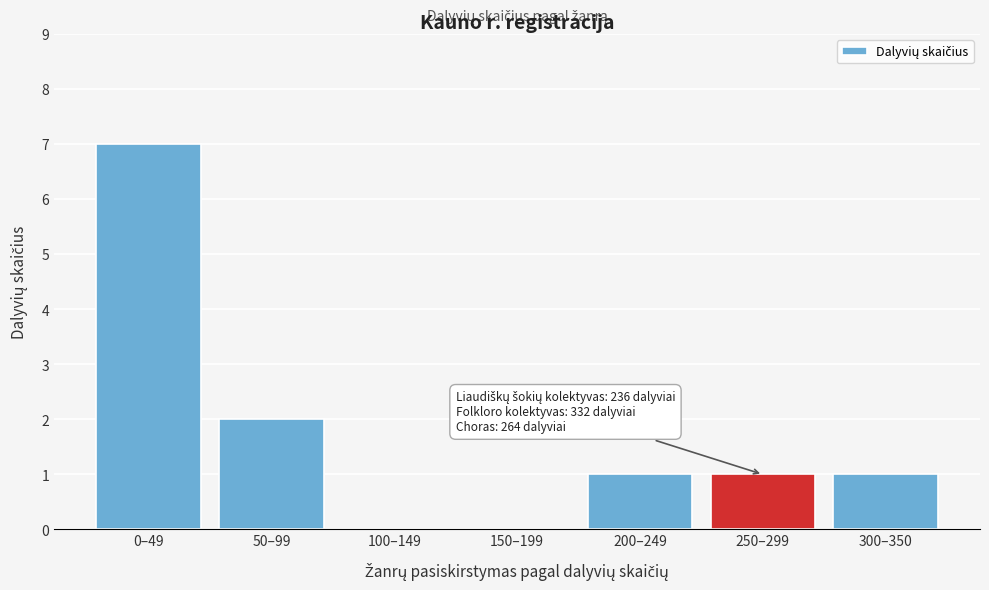

Reading left to right, list all the values displayed in this chart.

0–49=7	50–99=2	100–149=0	150–199=0	200–249=1	250–299=1	300–350=1